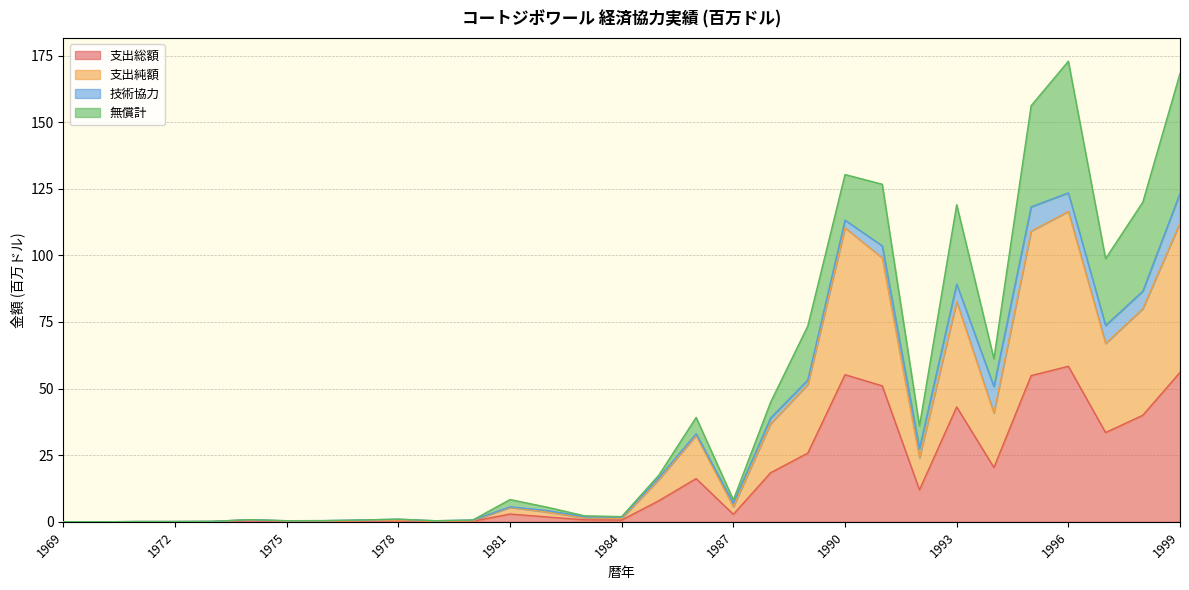

At which label does 支出純額 reach its peak?

1996